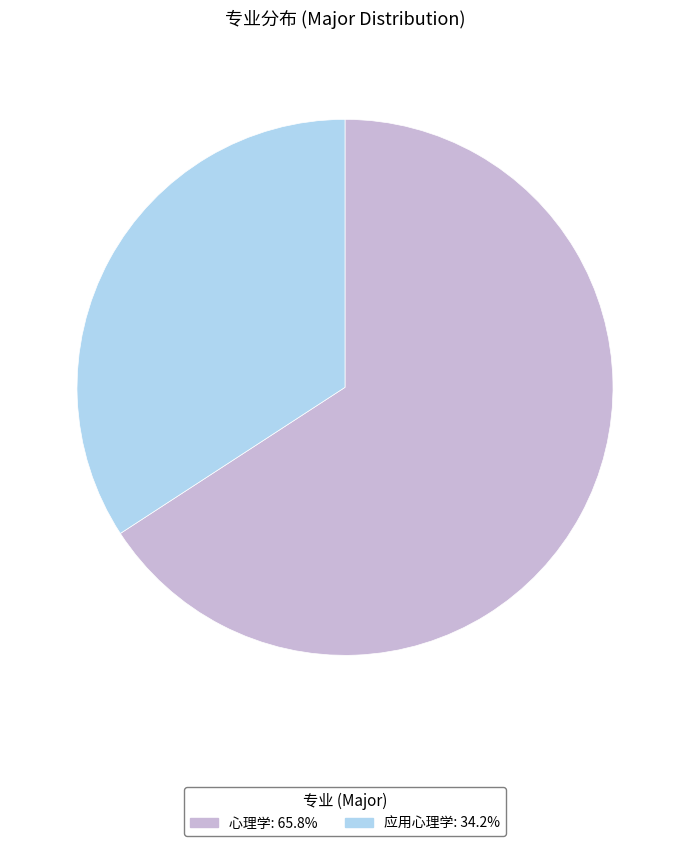

Rank the categories by value from lowest to highest.

应用心理学, 心理学